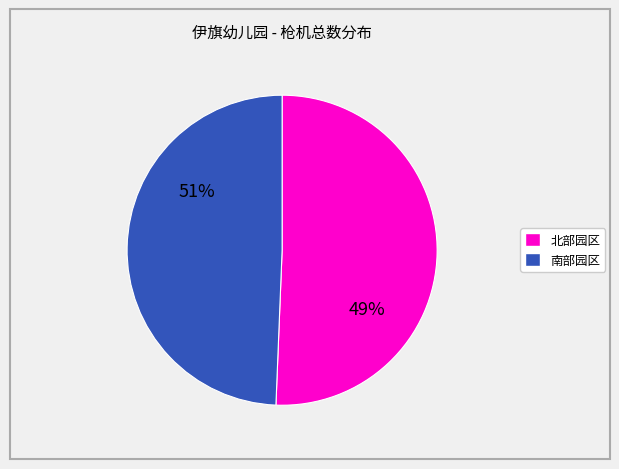

True or false: 札萨克幼儿园 accounts for 16% of the total.

False